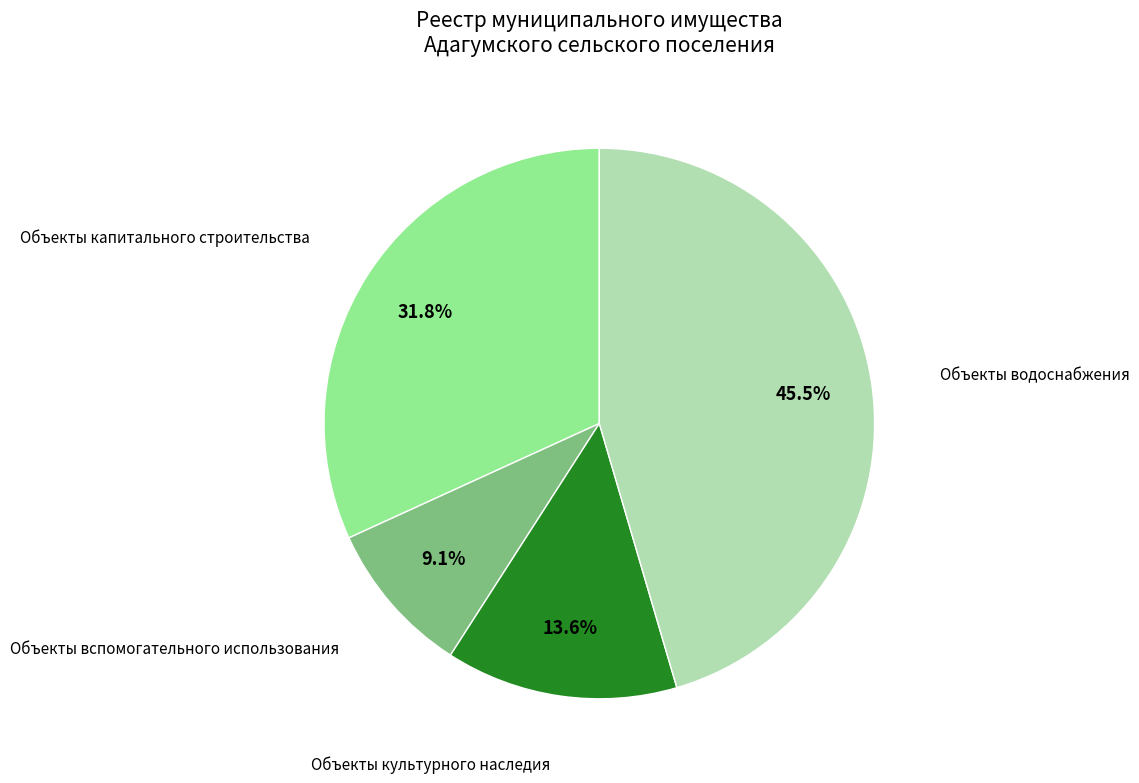

Is there a majority slice in this chart?

No